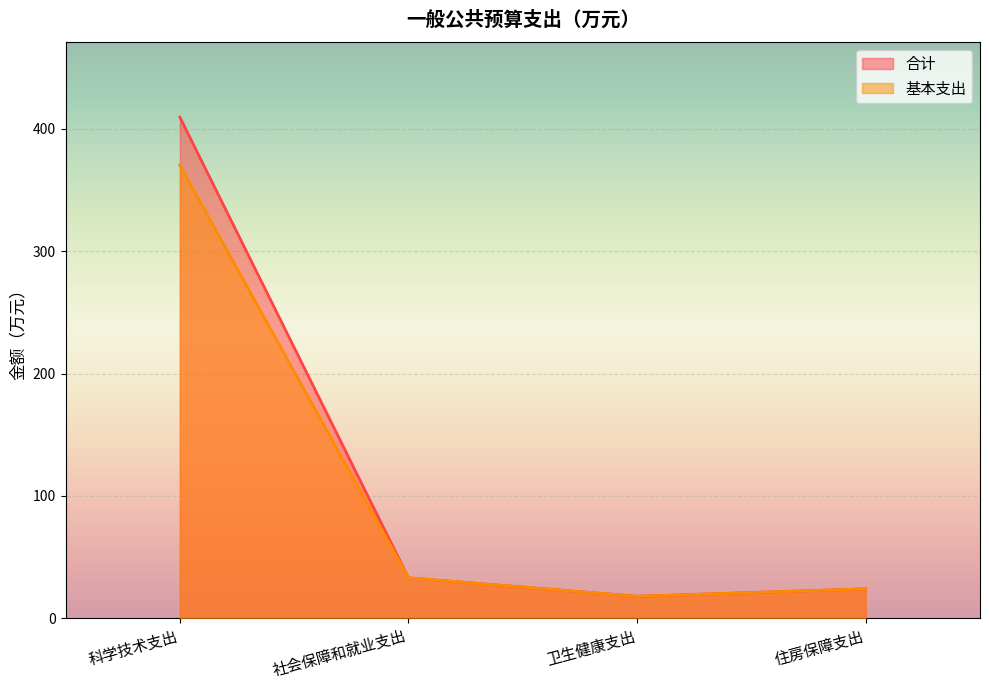

What value does the 合计 series have at 住房保障支出?

24.1